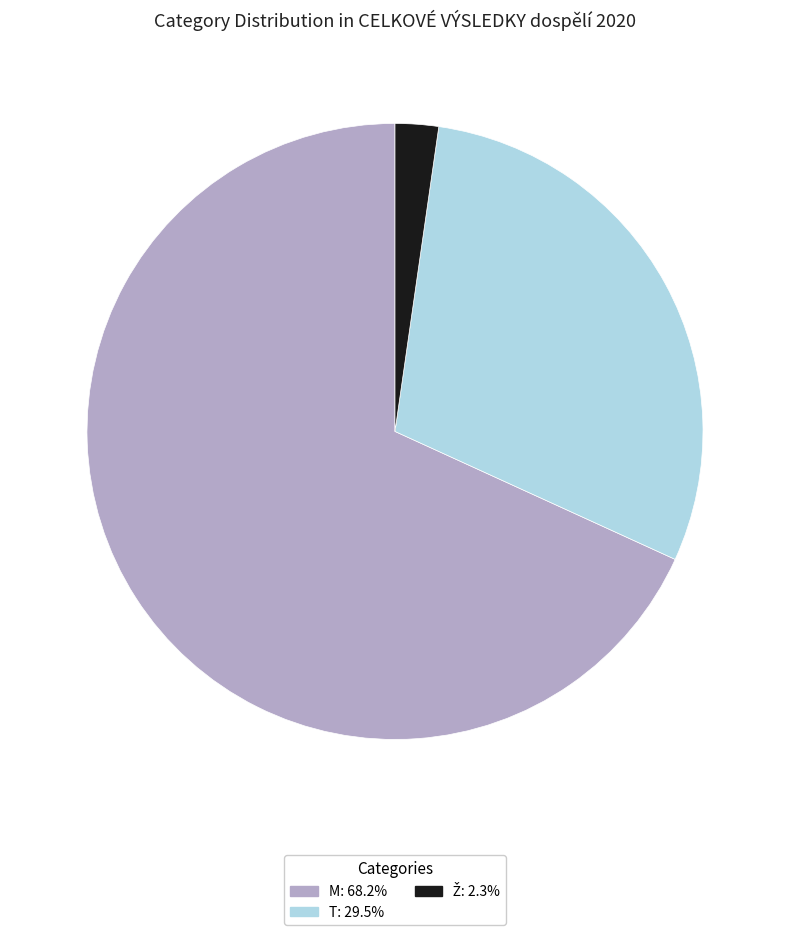

What is the largest slice in the pie chart?

M